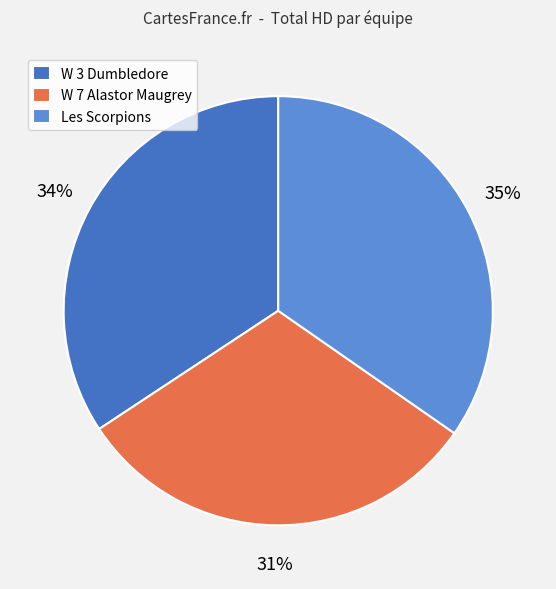

Is W 3 Dumbledore the majority of the pie?

No